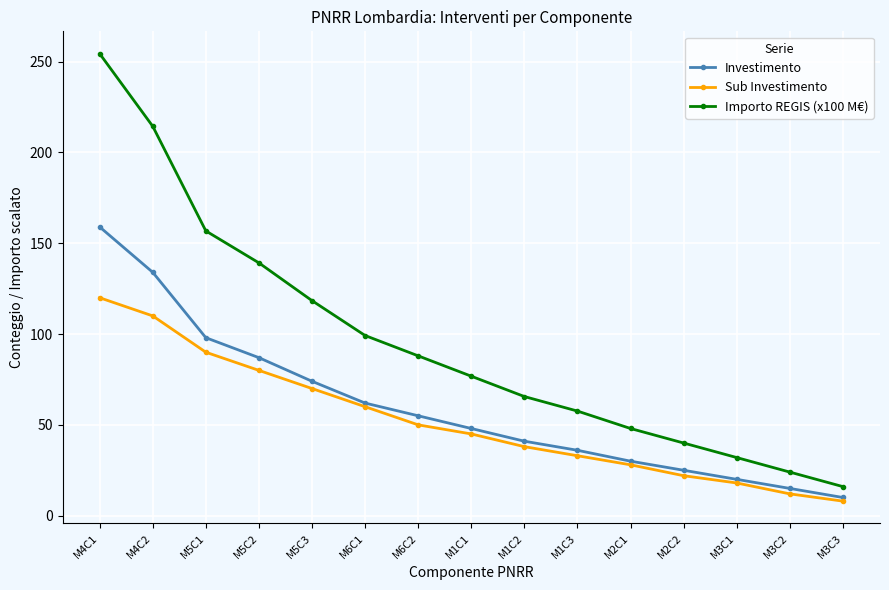

Where is Importo REGIS (x100 M€) nearest to the value 135?

M5C2